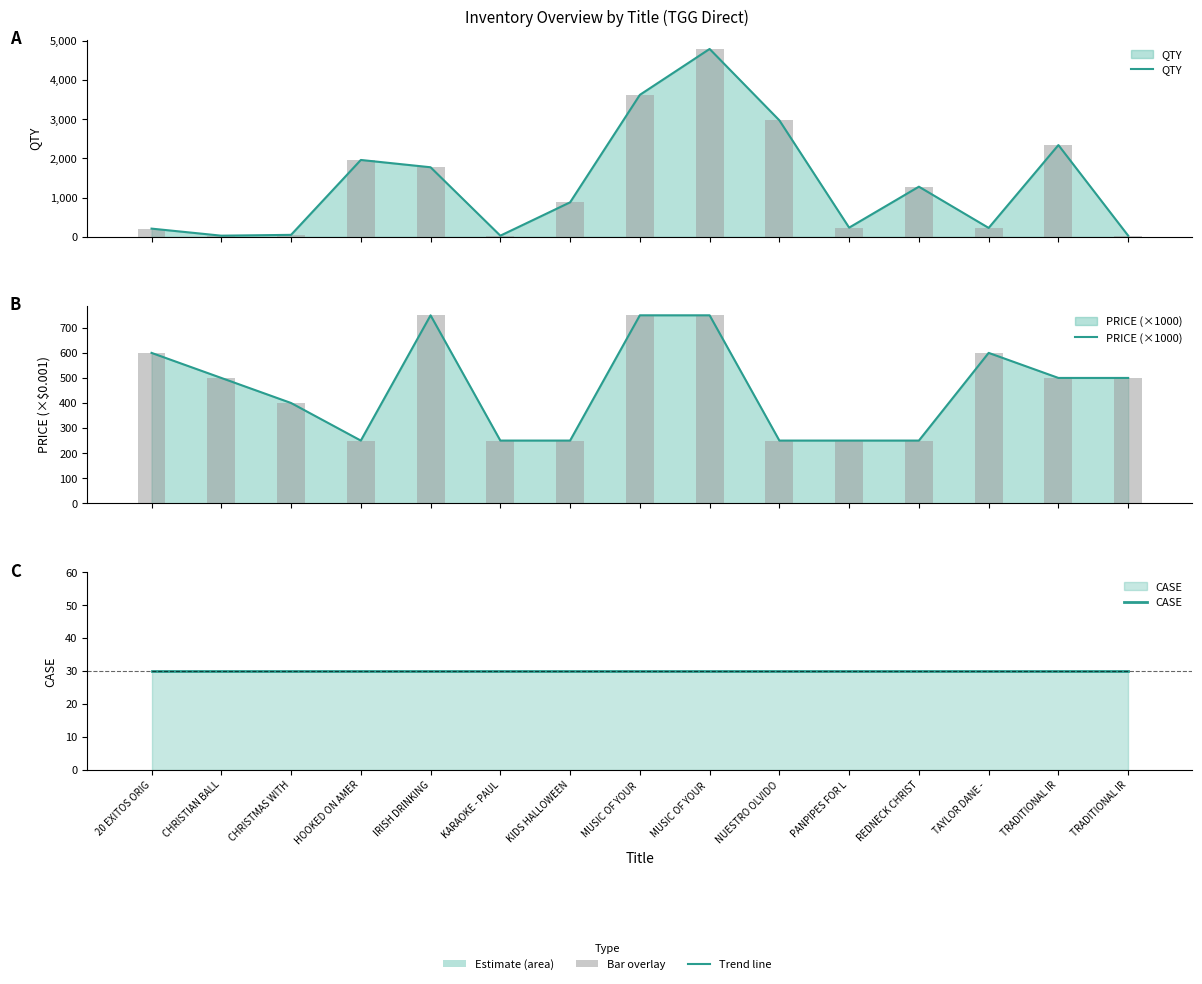

Is it true that PRICE (×1000) equals 89 at KIDS HALLOWEEN?

False